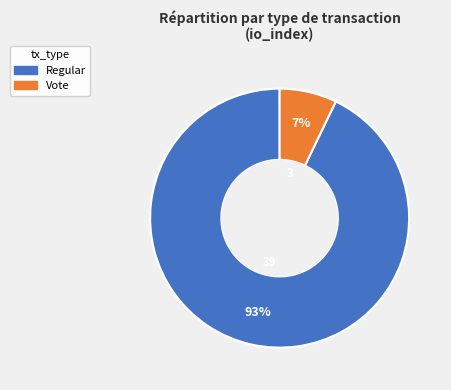

What percentage is the Regular slice, to the nearest percent?

93%